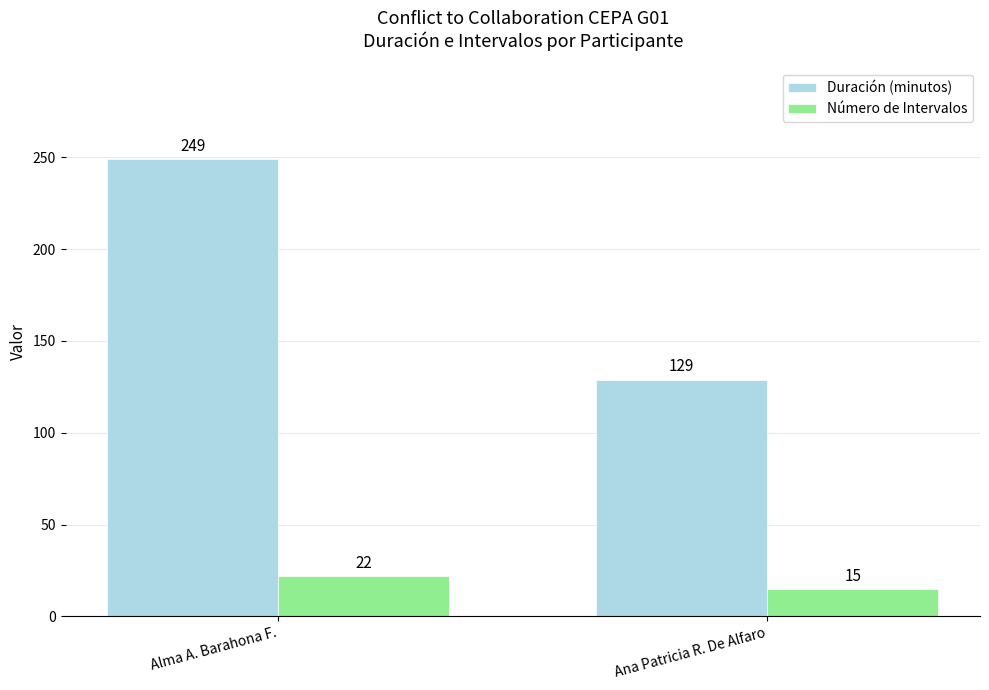

List the series in order of their overall mean, lowest first.

Número de Intervalos, Duración (minutos)